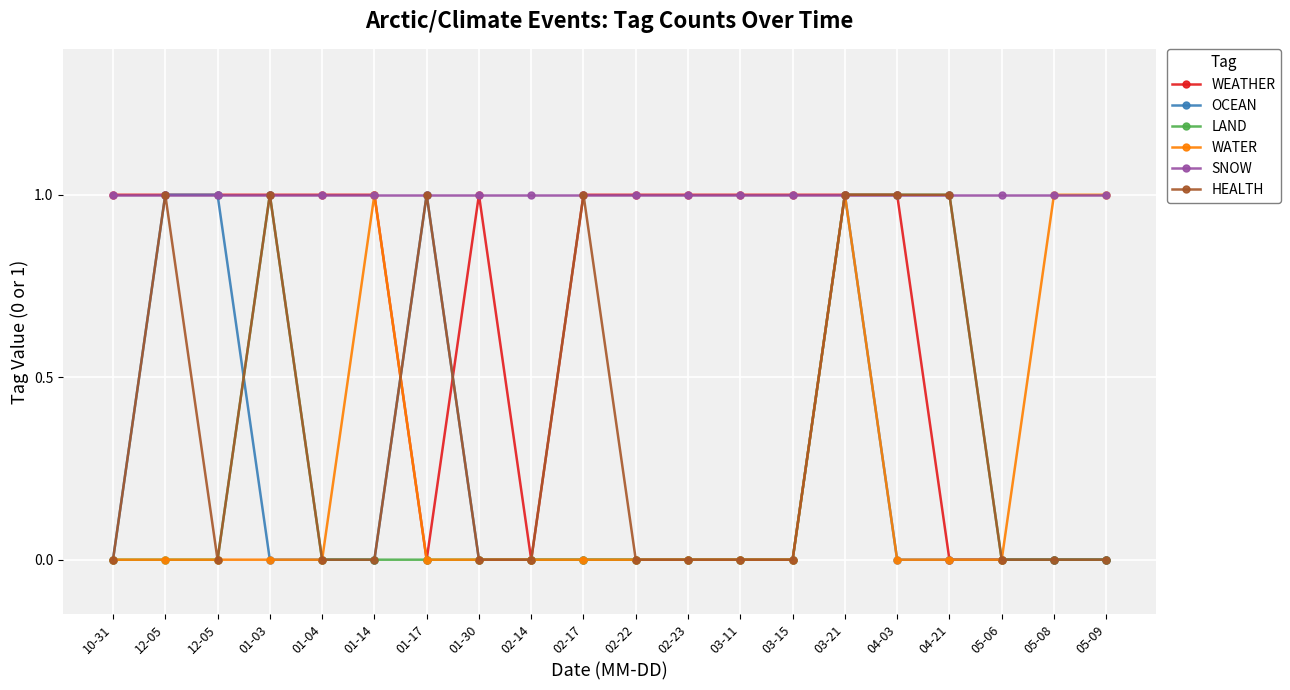

Reading left to right, what are all the values shown in this chart?

WEATHER: 1	1	1	1	1	1	0	1	0	1	1	1	1	1	1	1	0	0	0	0
OCEAN: 0	1	1	0	0	0	1	0	0	0	0	0	0	0	1	0	0	0	0	0
LAND: 0	0	0	1	0	0	0	0	0	0	0	0	0	0	1	1	1	0	0	0
WATER: 0	0	0	0	0	1	0	0	0	0	0	0	0	0	1	0	0	0	1	1
SNOW: 1	1	1	1	1	1	1	1	1	1	1	1	1	1	1	1	1	1	1	1
HEALTH: 0	1	0	1	0	0	1	0	0	1	0	0	0	0	1	1	1	0	0	0